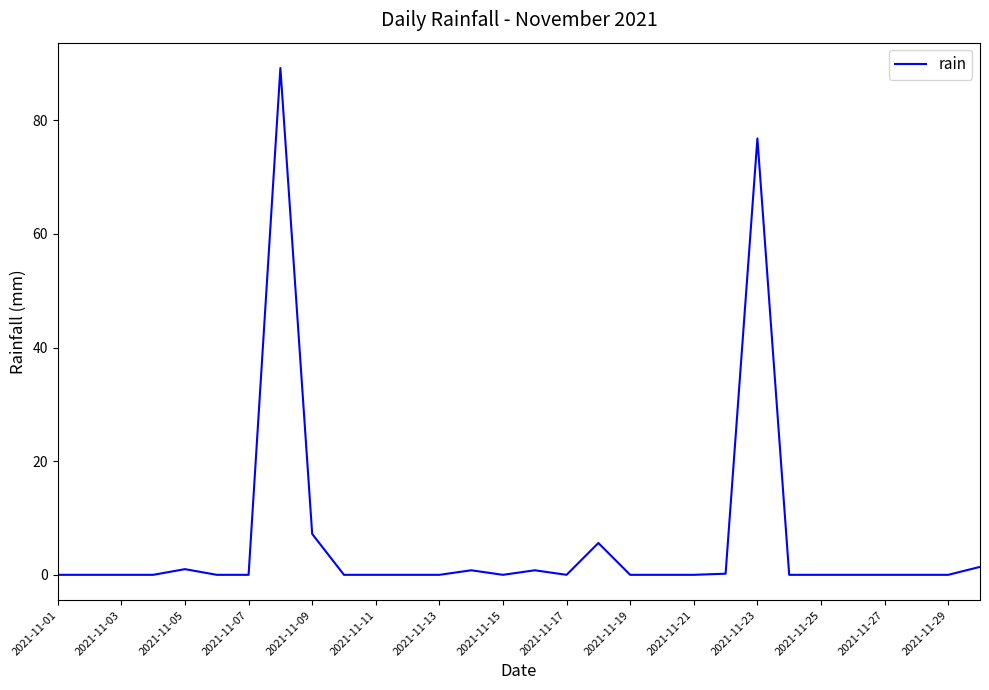

What is the difference between the maximum and minimum values?

89.2